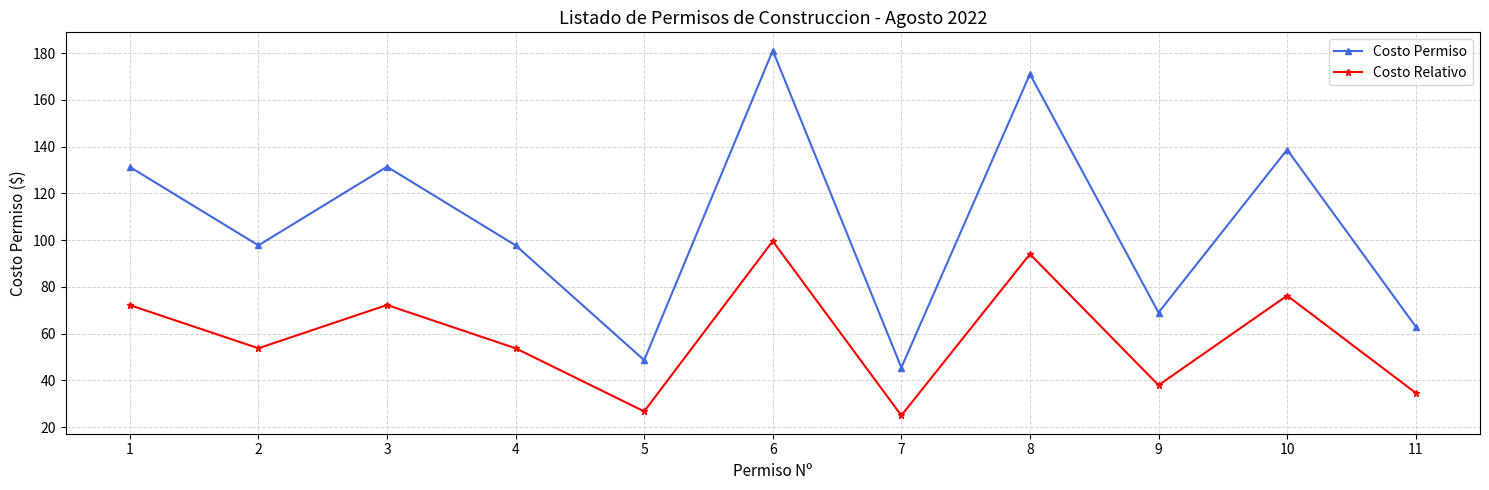

Rank the series at 5 from highest to lowest value.

Costo Permiso, Costo Relativo